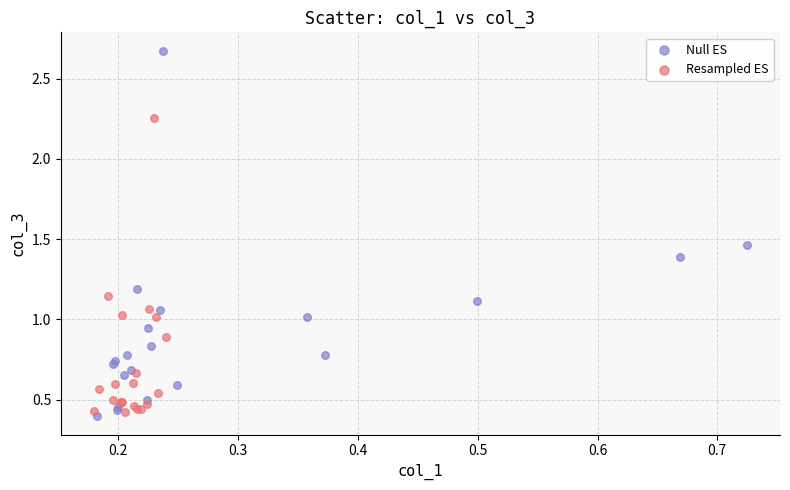

Which series contains the highest Y value?

Null ES